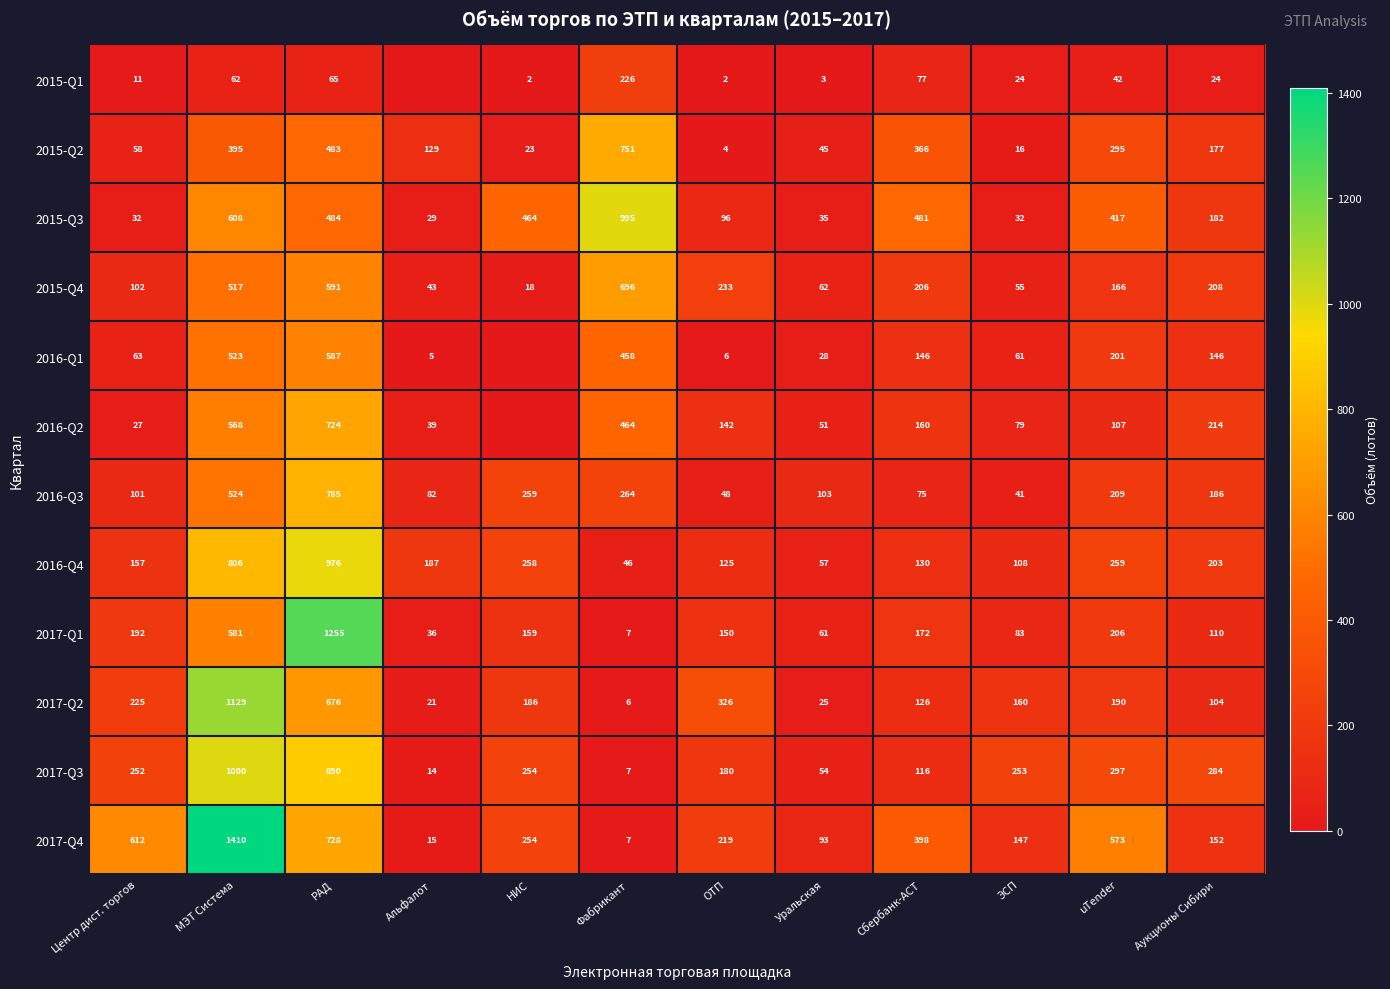

Where is 2015-Q2 nearest to the value 377?

Сбербанк-АСТ